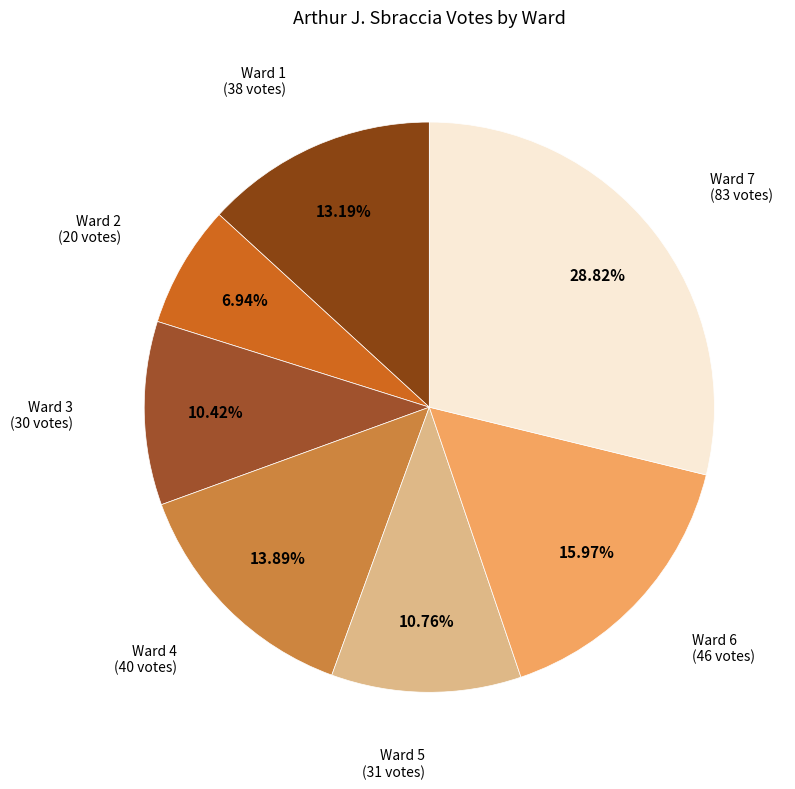

How many slices are in this pie chart?

7